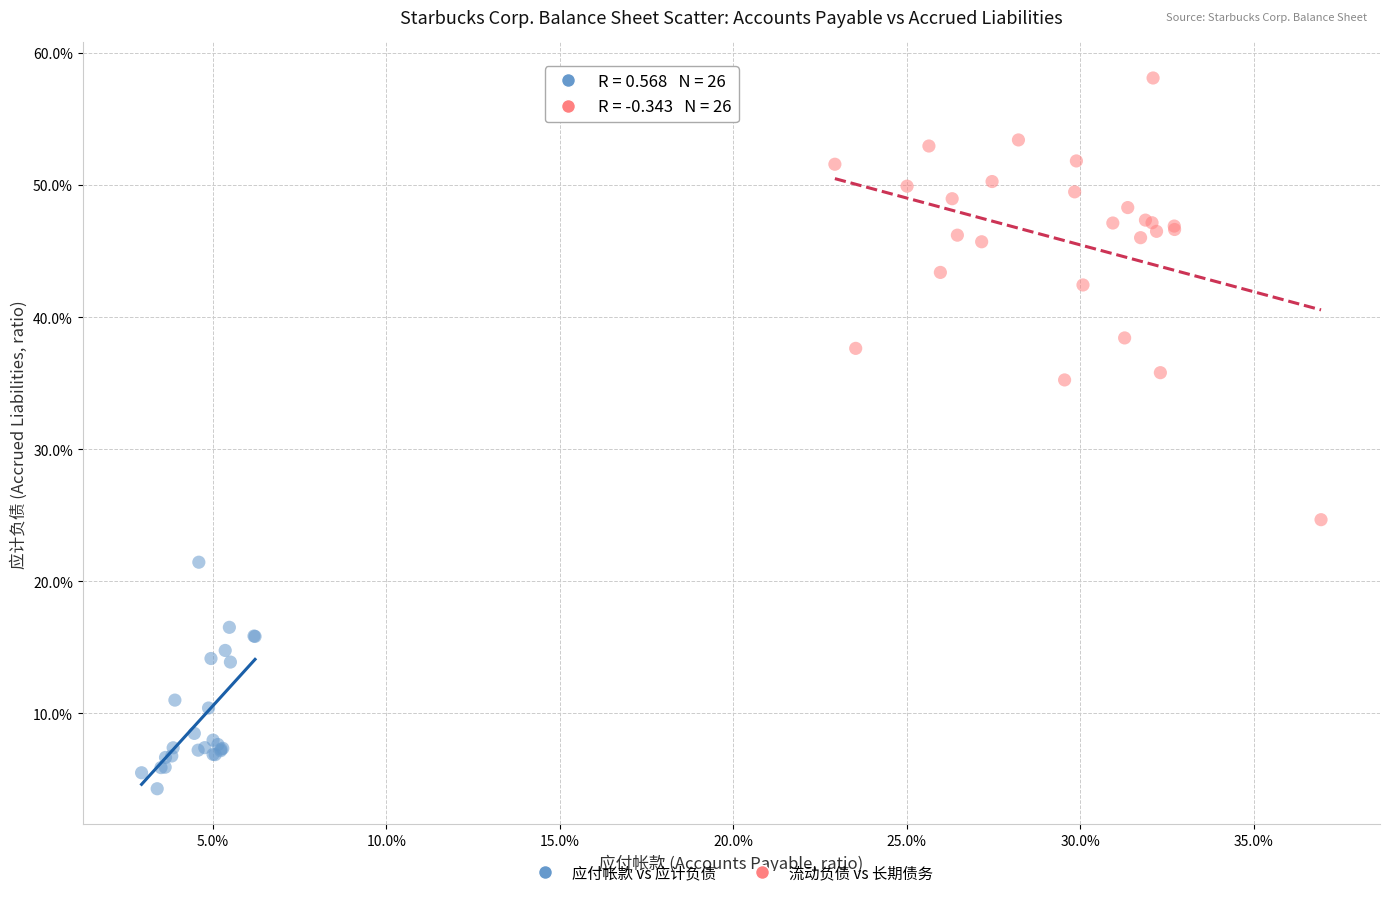

Which series contains the highest Y value?

流动负债 vs 长期债务